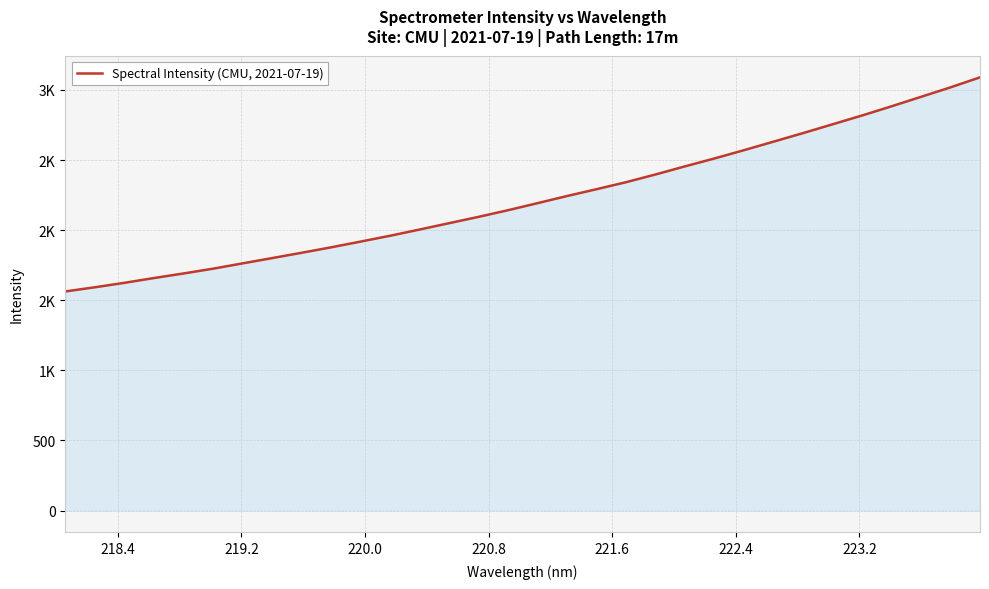

What is the average value?

2223.3